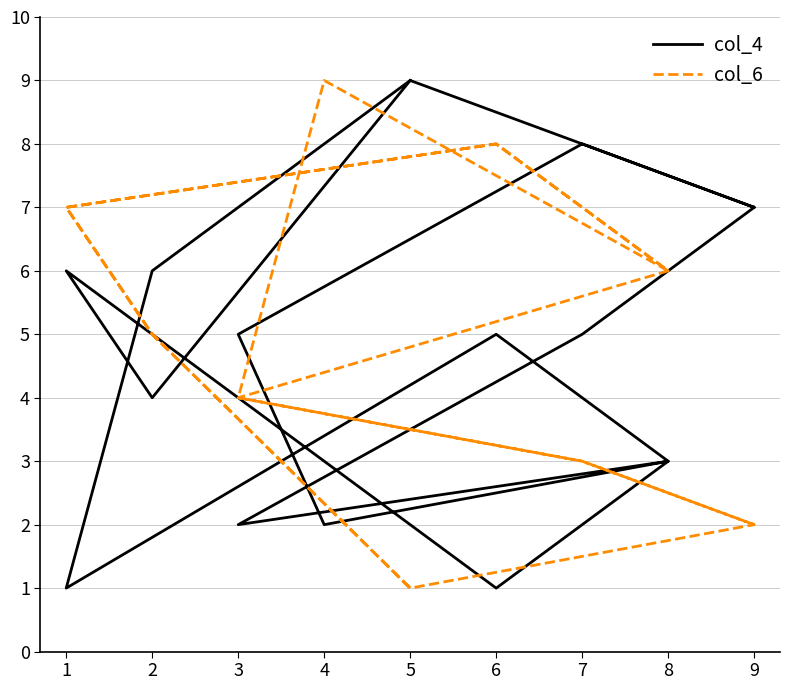

What is the value of the col_6 point at the 9th from the left?

2